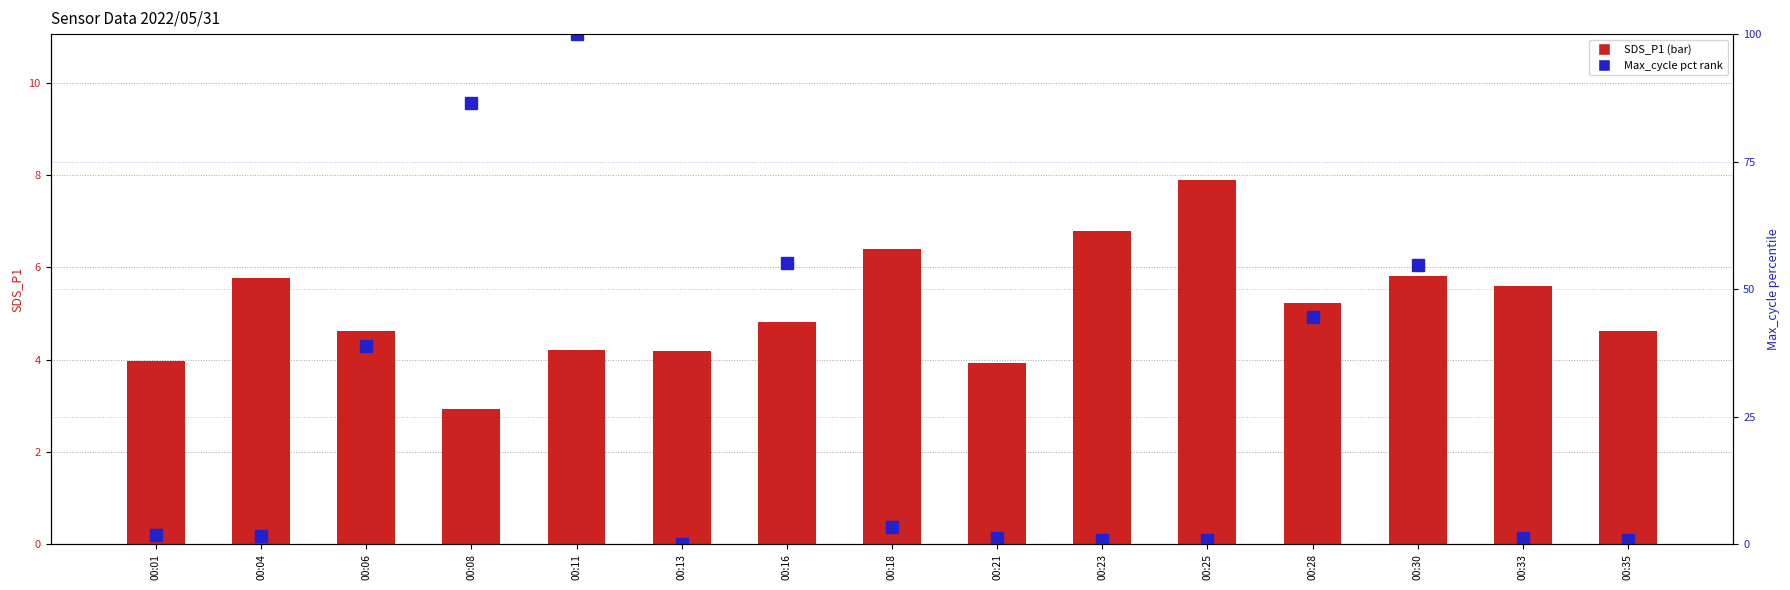

Which series changed the most between 00:06 and 00:25?

Max_cycle (pct rank)